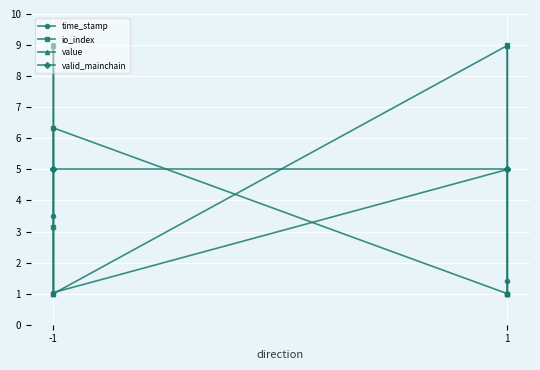

How many values in the io_index series are below 3?

3